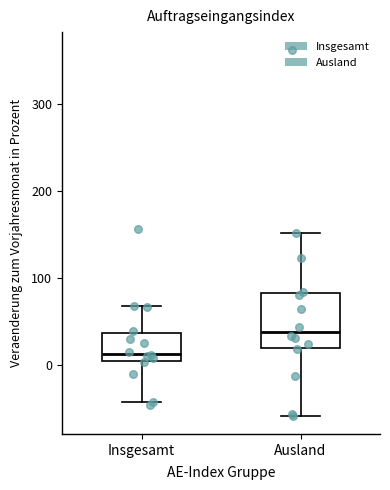

Which box has the lowest median line?

Insgesamt